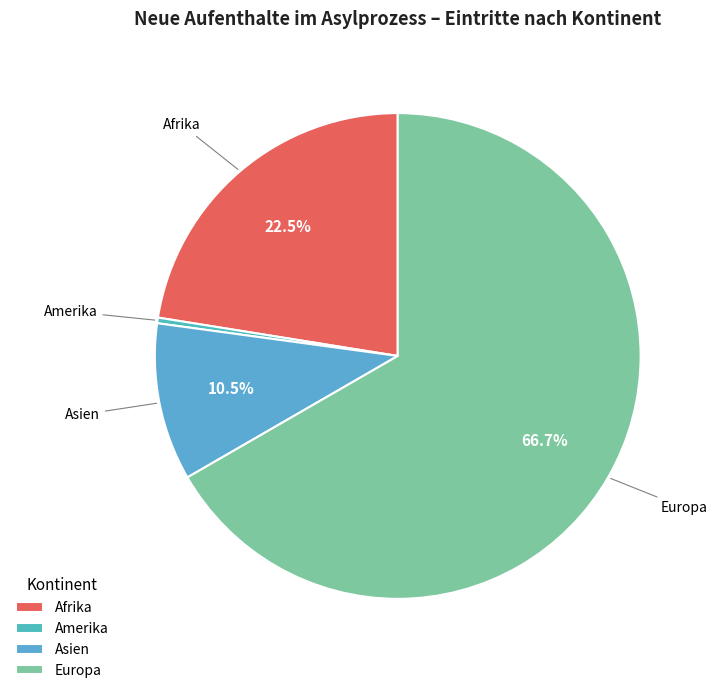

What is the majority slice?

Europa